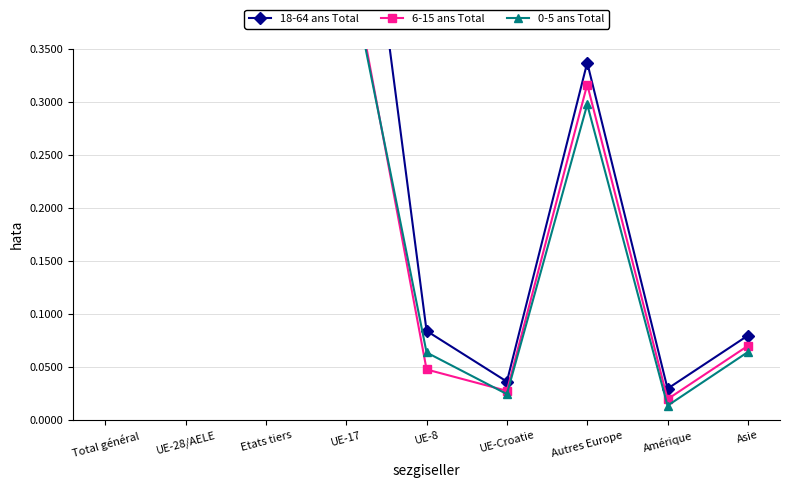

What is the label of the 3rd point from the right?

Autres Europe